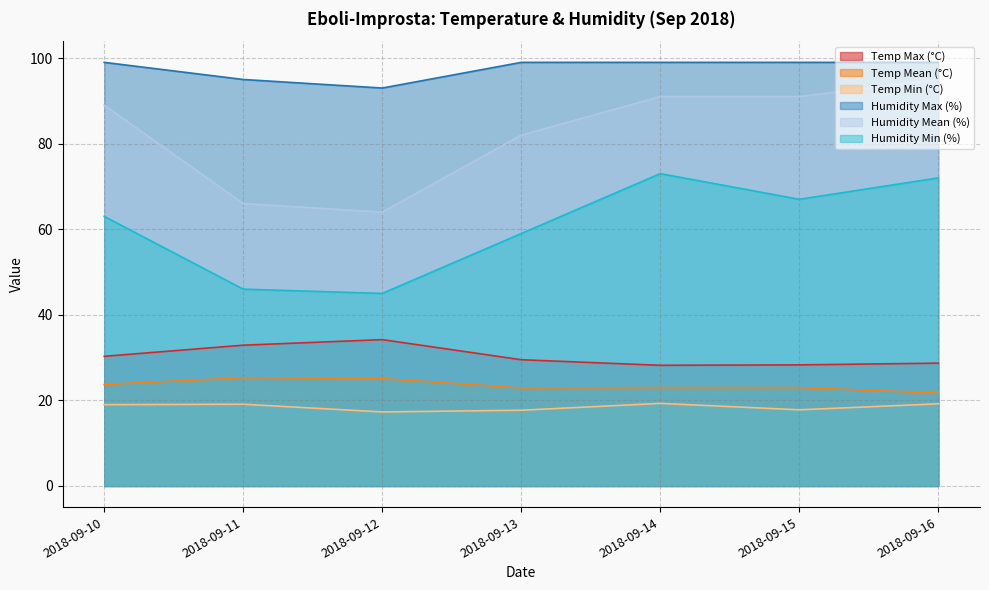

Where is Temp Max (°C) nearest to the value 31?

2018-09-10